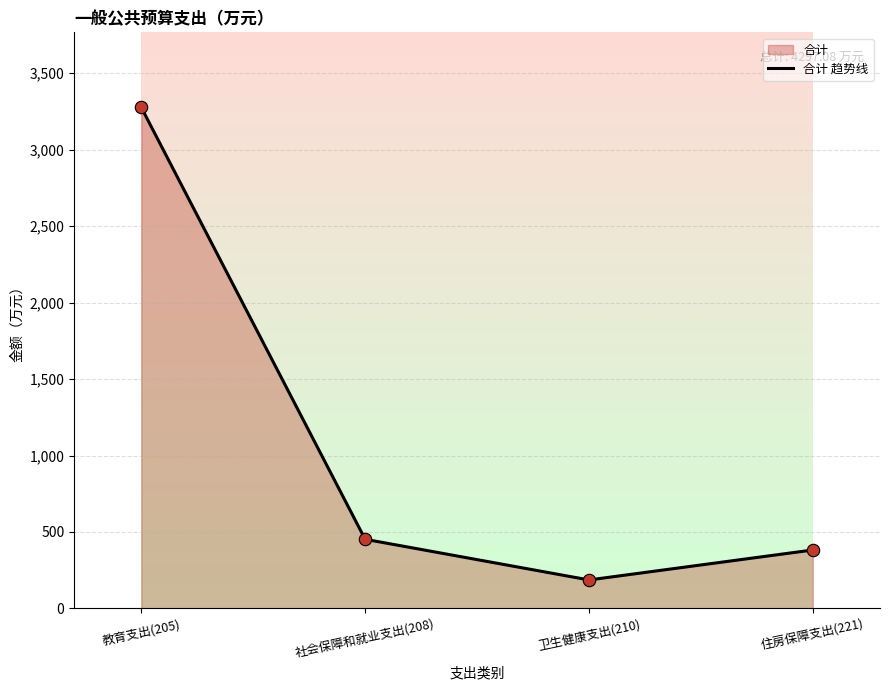

What is the ratio of the value at 住房保障支出(221) to the value at 卫生健康支出(210)?

2.1